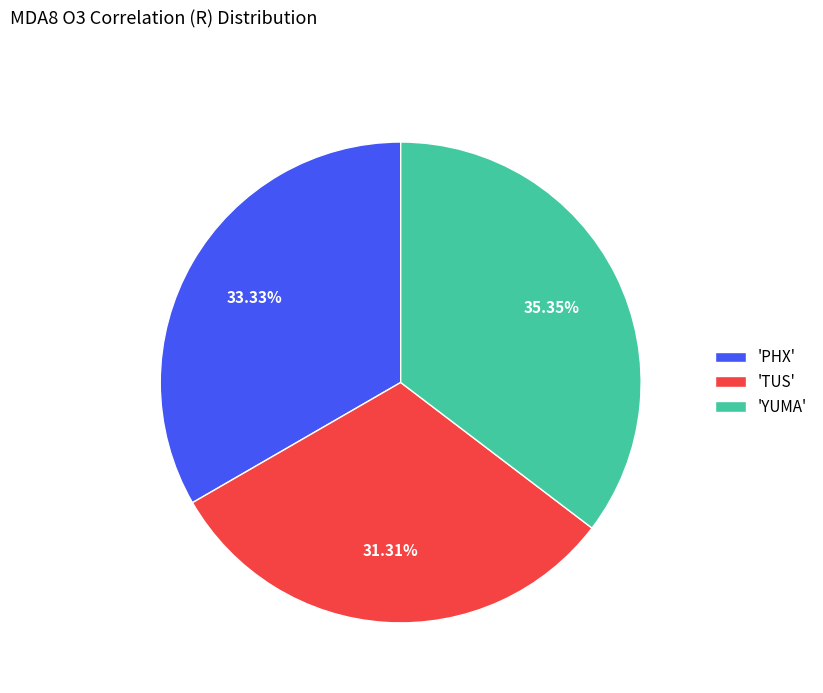

Count the number of slices in the pie.

3